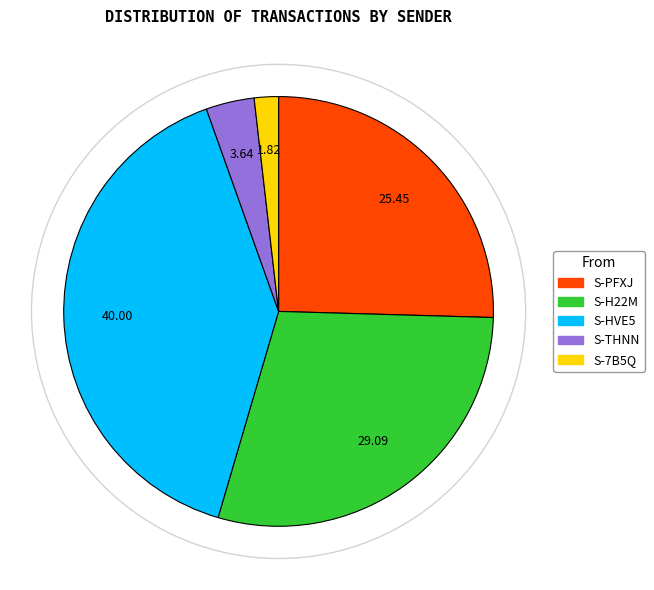

Is there a majority slice in this chart?

No